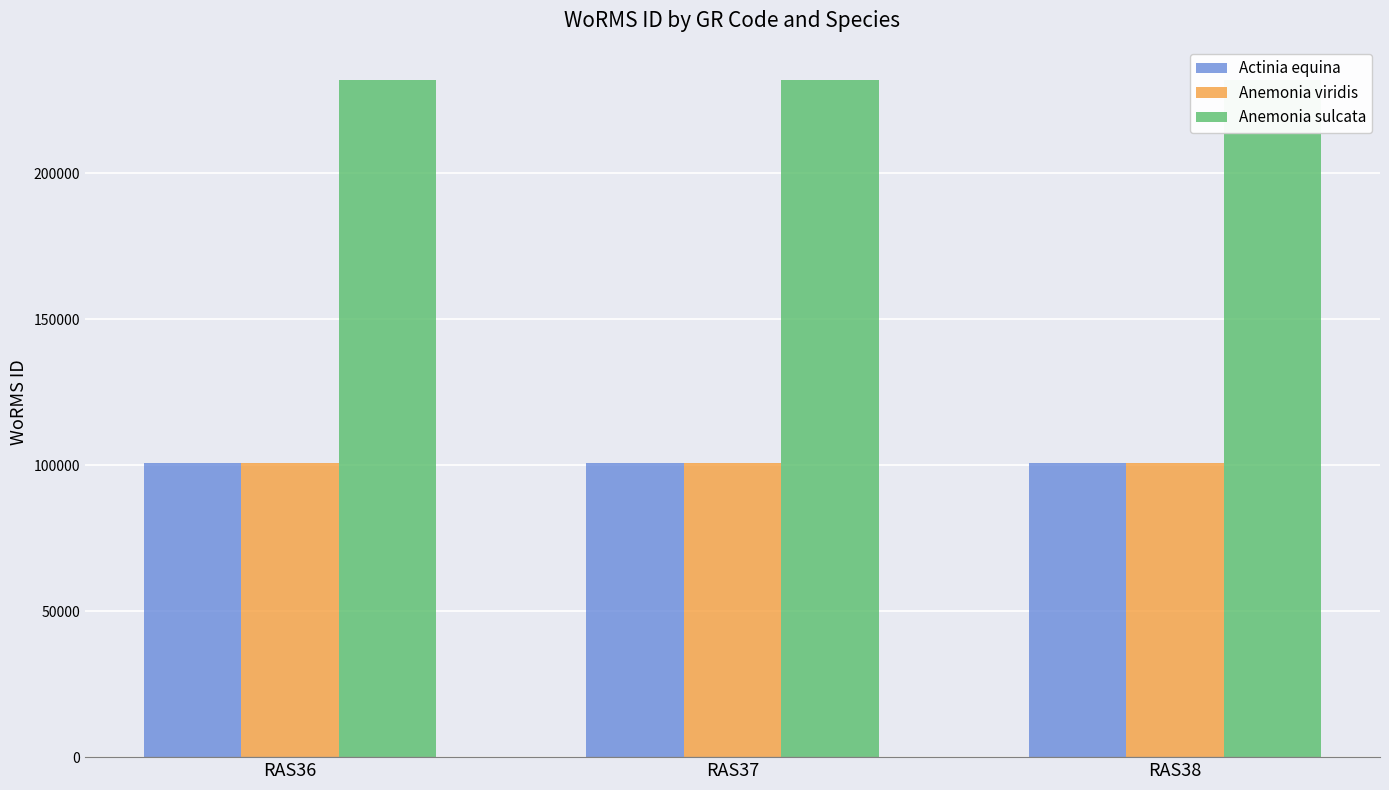

Where is Anemonia viridis nearest to the value 100808?

RAS36